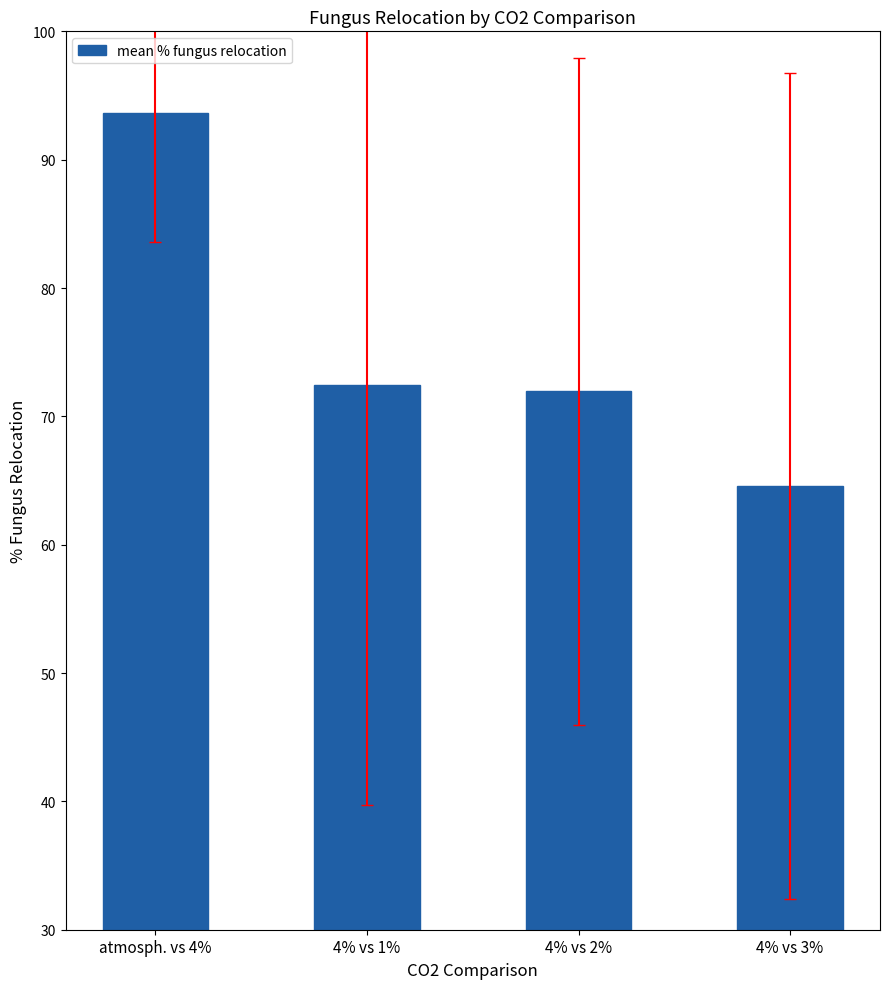

What is the difference between the values at atmosph. vs 4% and 4% vs 1%?

21.2